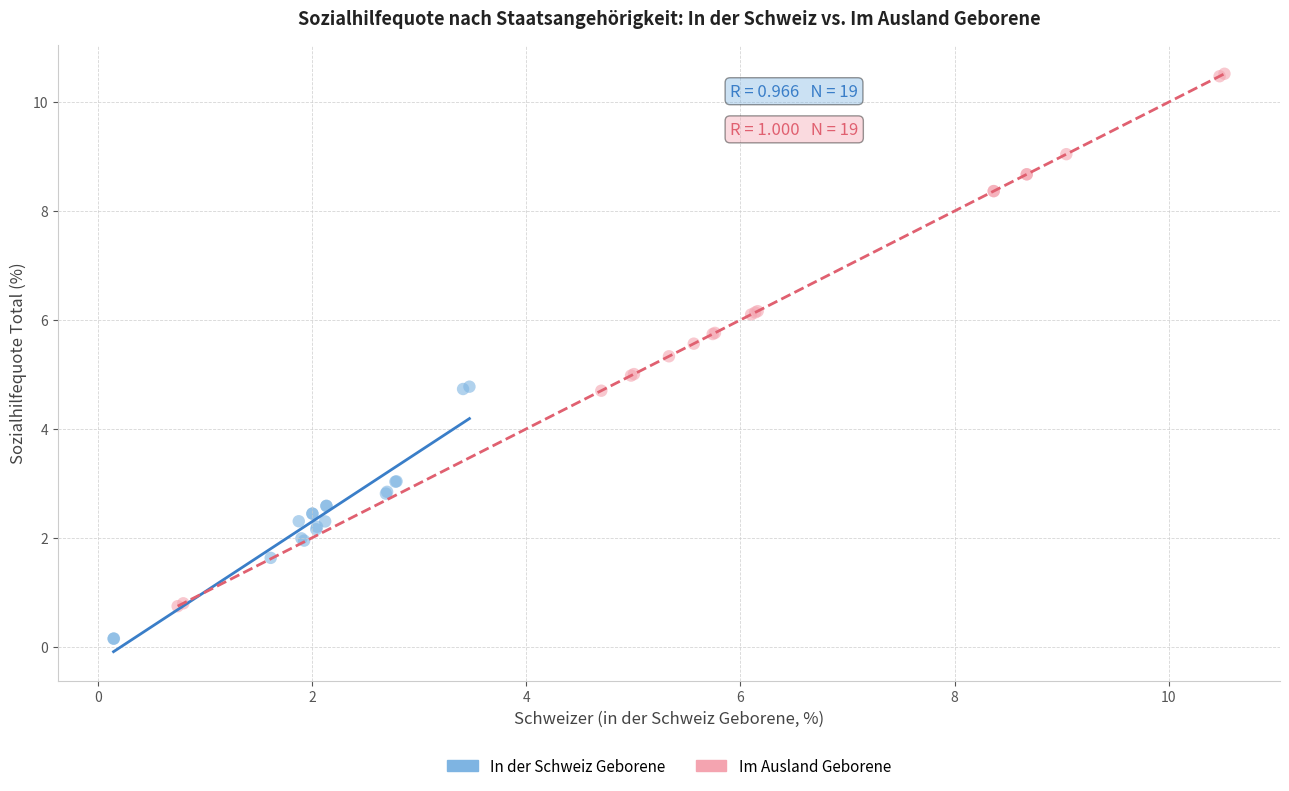

What are all the series names shown in the legend?

In der Schweiz Geborene, Im Ausland Geborene